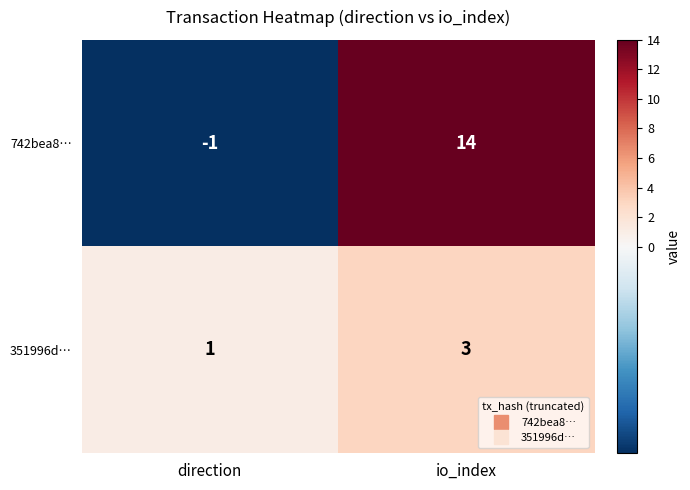

Which series has the largest range (max minus min)?

742bea8…